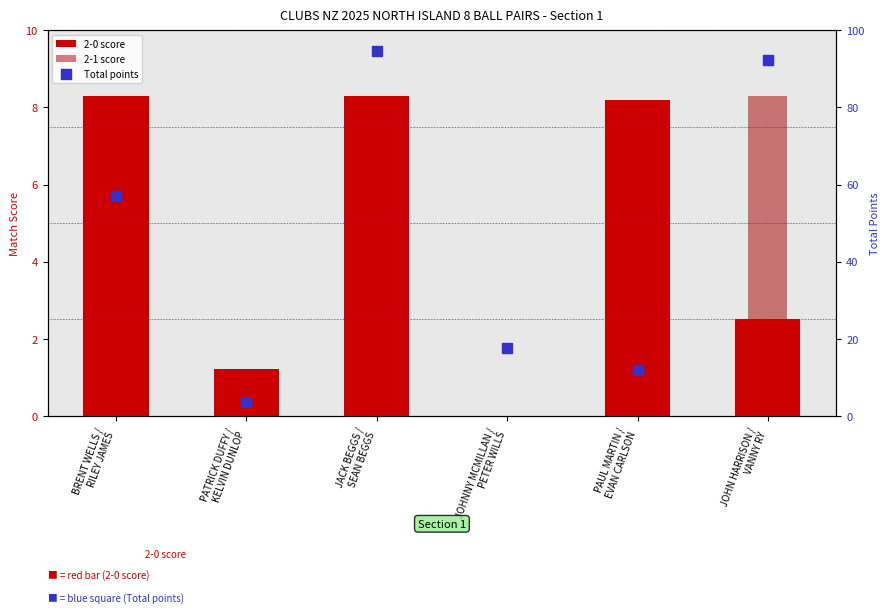

At how many categories does at least one series exceed 43?

3